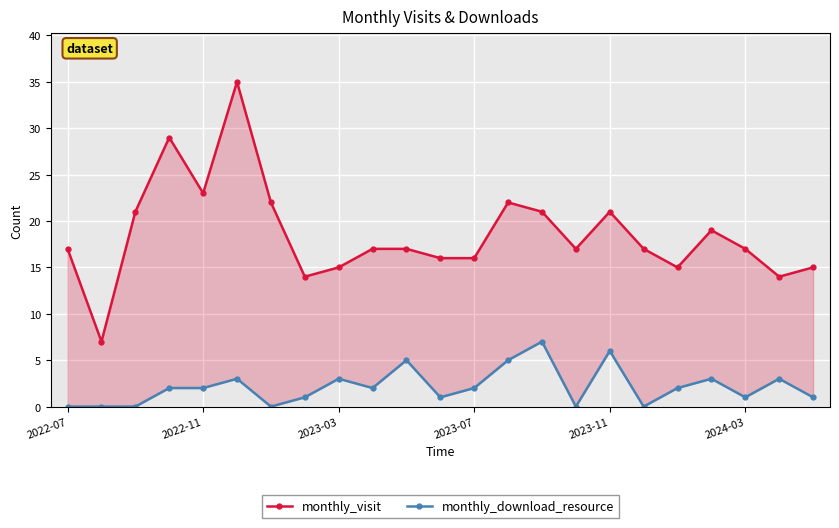

What is the sum of the monthly_visit values at 13 and 18?

37